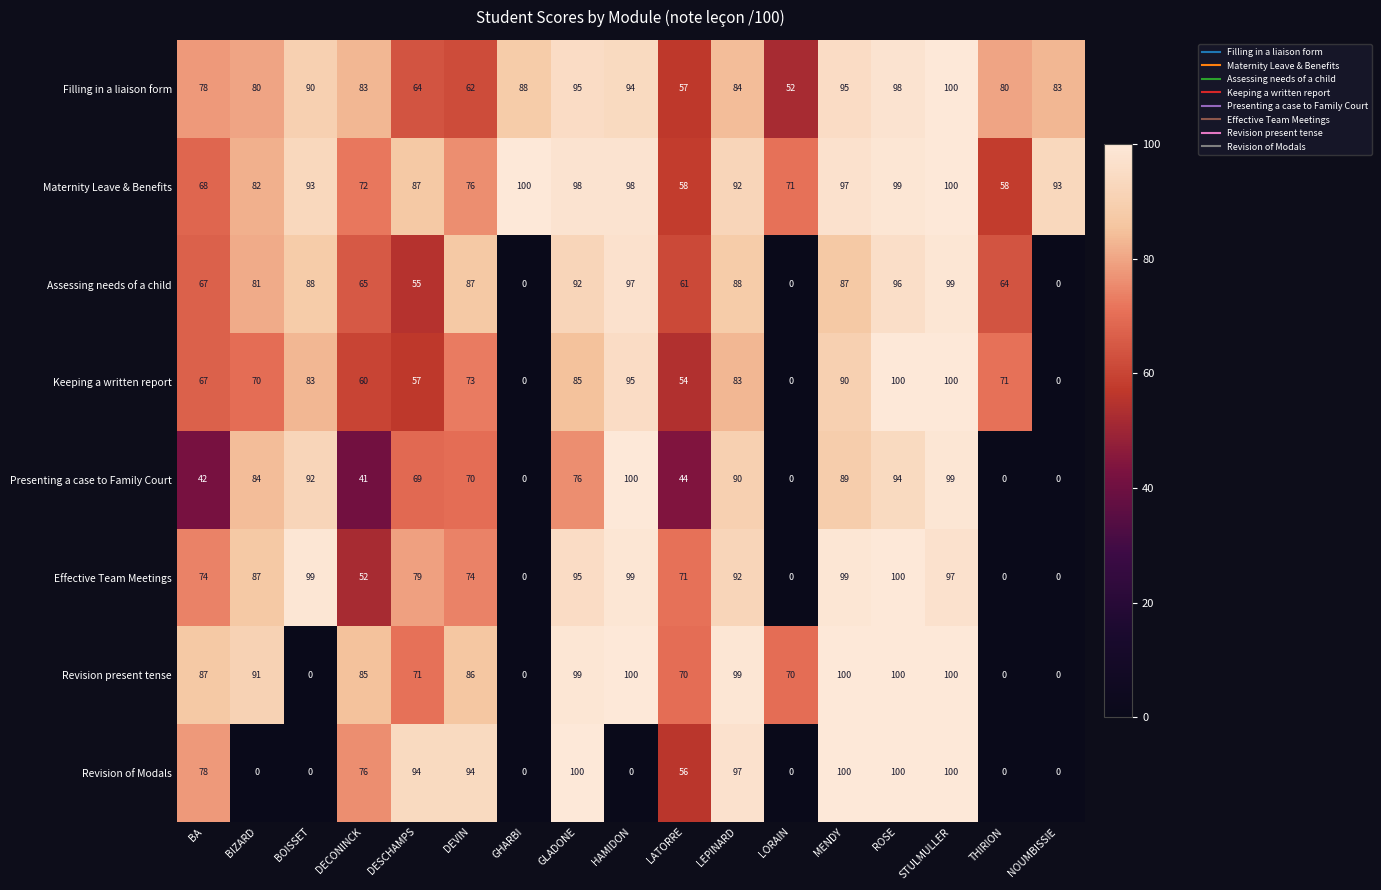

Between DEVIN and THIRION, which series saw the biggest shift?

Revision of Modals